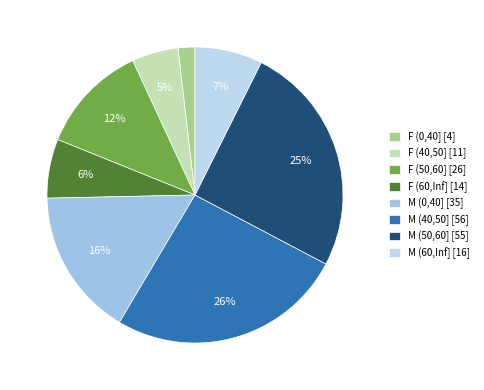

Which slice is the smallest?

F (0,40]